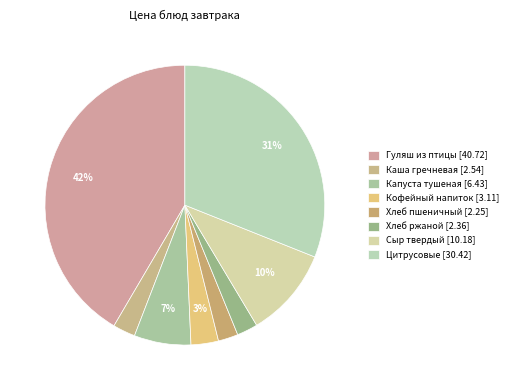

Count the number of slices in the pie.

8